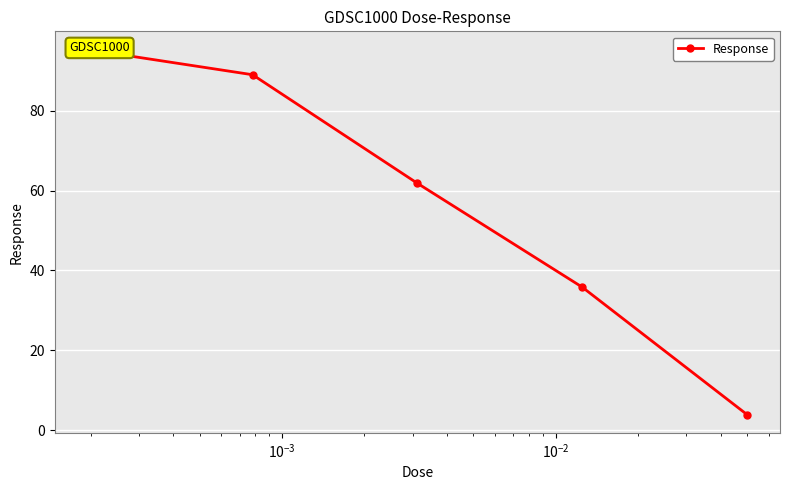

Reading right to left, what are all the values shown in this chart?

3.9	35.8	61.8	89.0	95.3